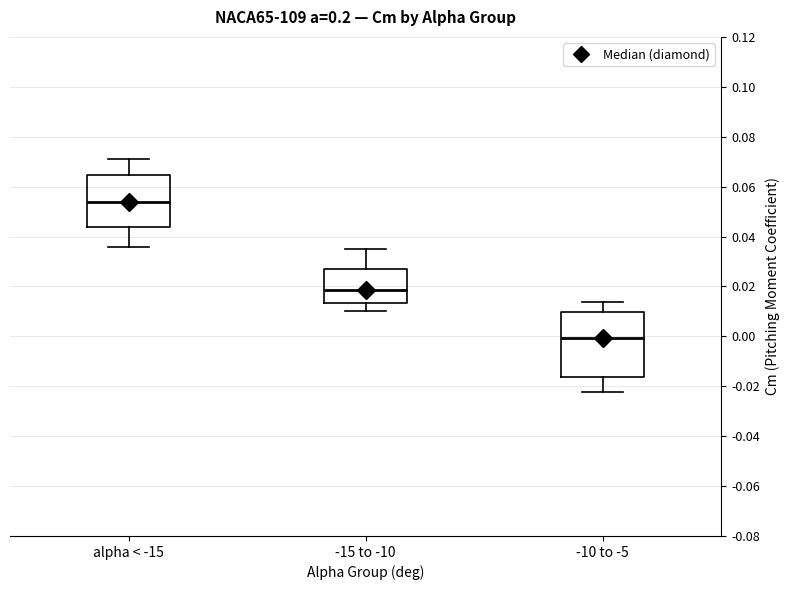

Where does the median line of the box for alpha < -15 sit on the y-axis? The values are not printed on the chart, so give them approximately, as read against the axis.

0.054